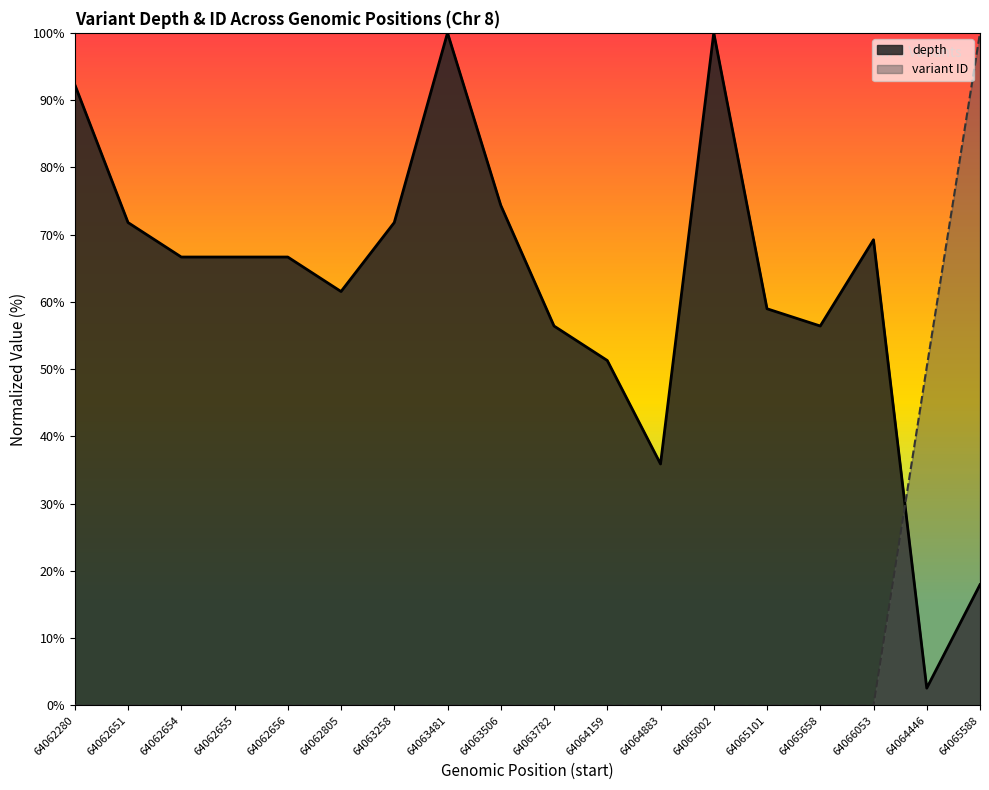

What is the approximate value of depth at 64065588?

17.9